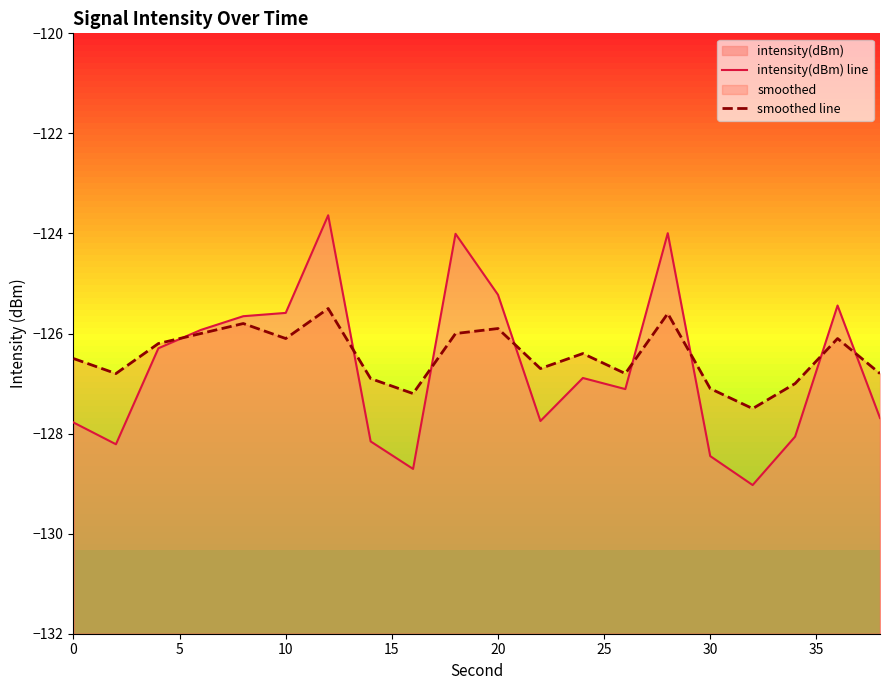

What is the difference between the maximum and minimum values in the intensity(dBm) line series?

5.4